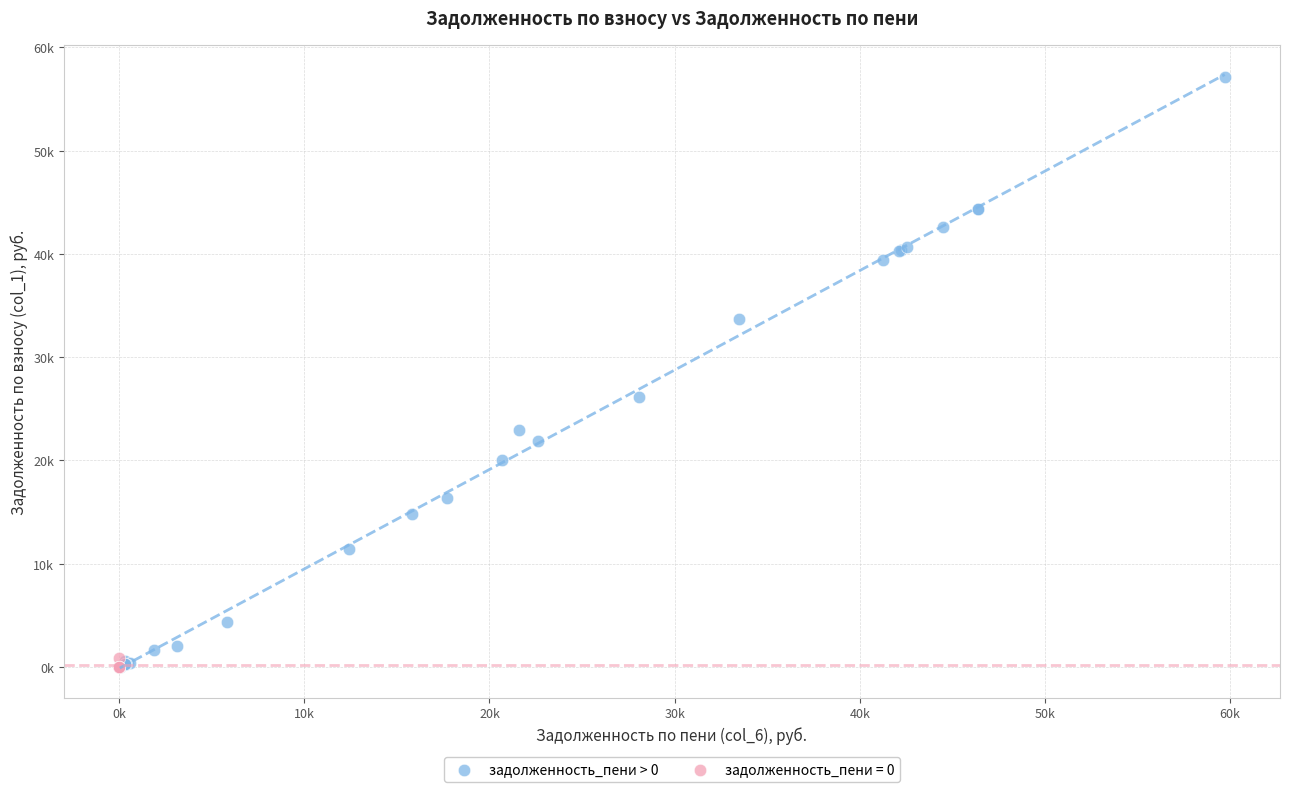

What are all the series names shown in the legend?

задолженность_пени > 0, задолженность_пени = 0